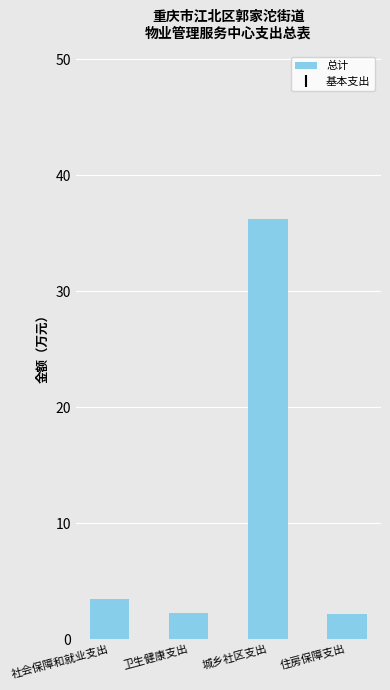

Is it true that the value at 住房保障支出 is 2.1?

True